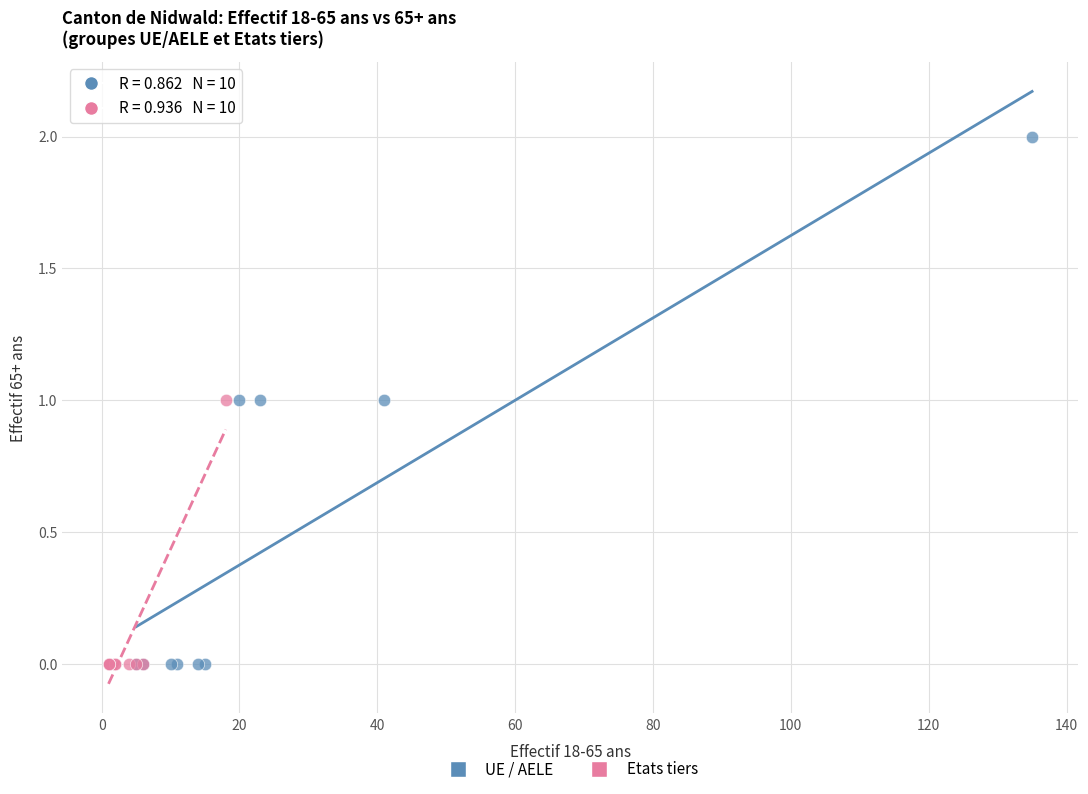

Which series has the largest Y range (max minus min)?

UE / AELE